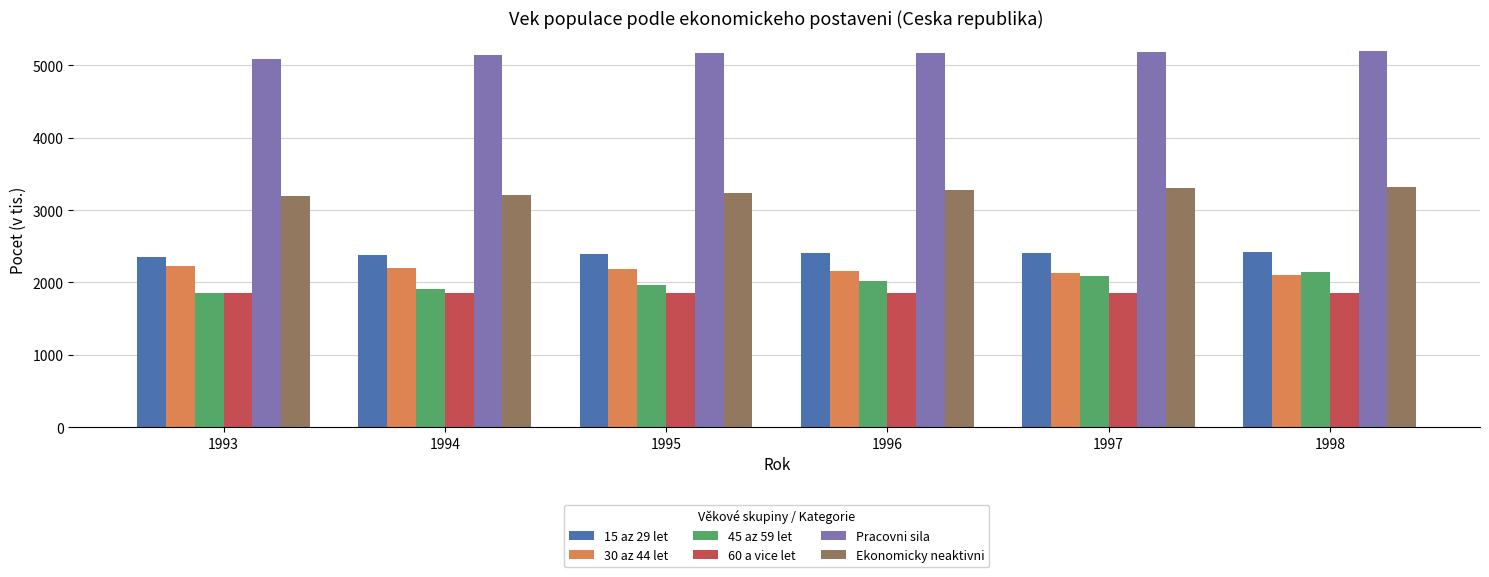

What is the spread (max minus min) of values at 1998?

3343.9